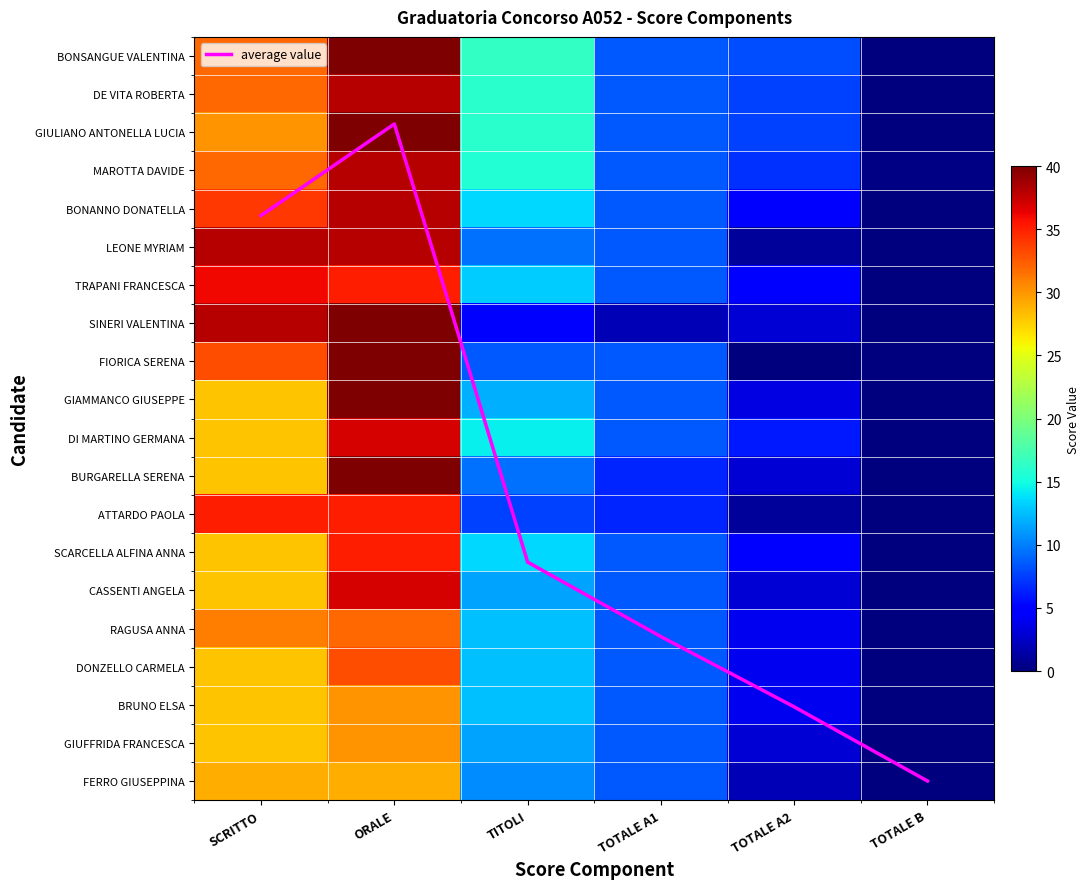

What is the total value across all series at SCRITTO?

628.2